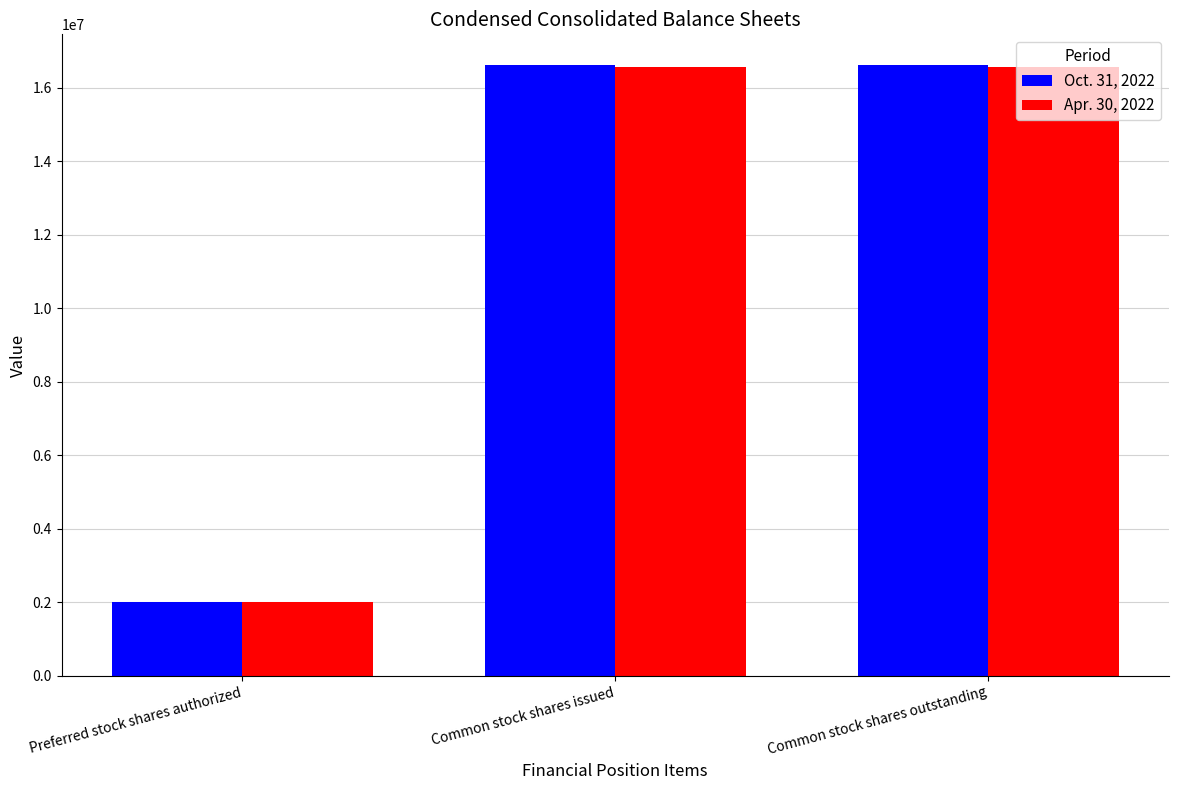

What is the approximate value of Oct. 31, 2022 at Common stock shares issued?

16621827